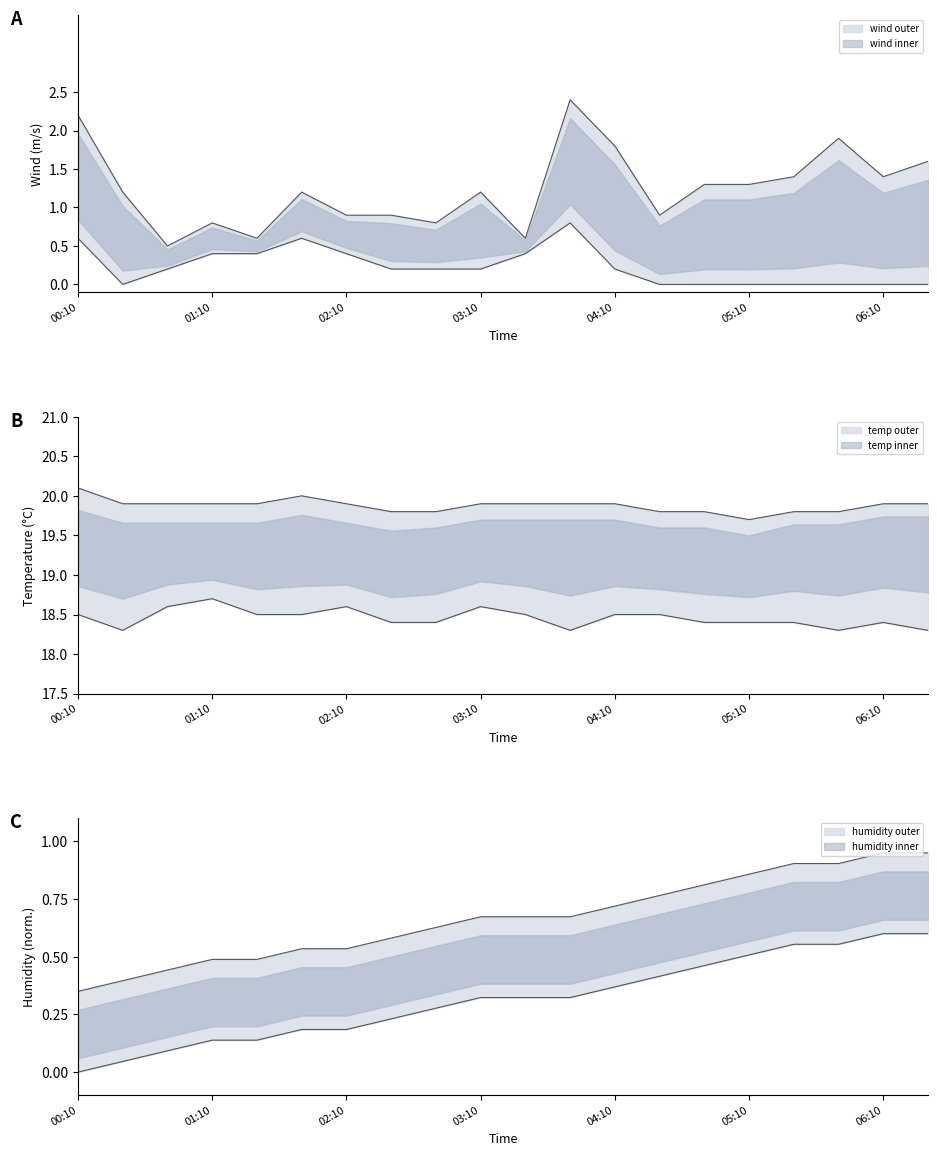

Does the chart display data point markers on the line(s)?

No